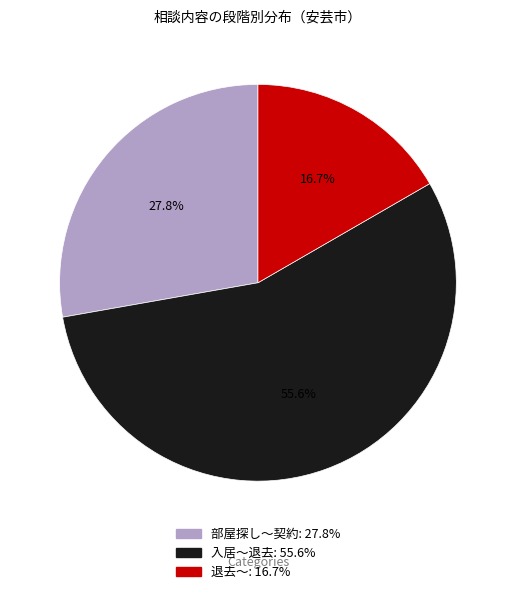

Which category has the biggest portion of the pie?

入居～退去